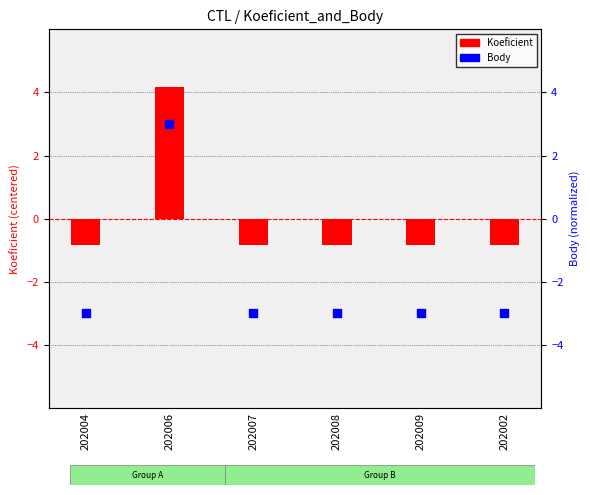

Is the value of Koeficient (normalized) at 202008 greater than the value of Body (normalized) at 202002?

Yes